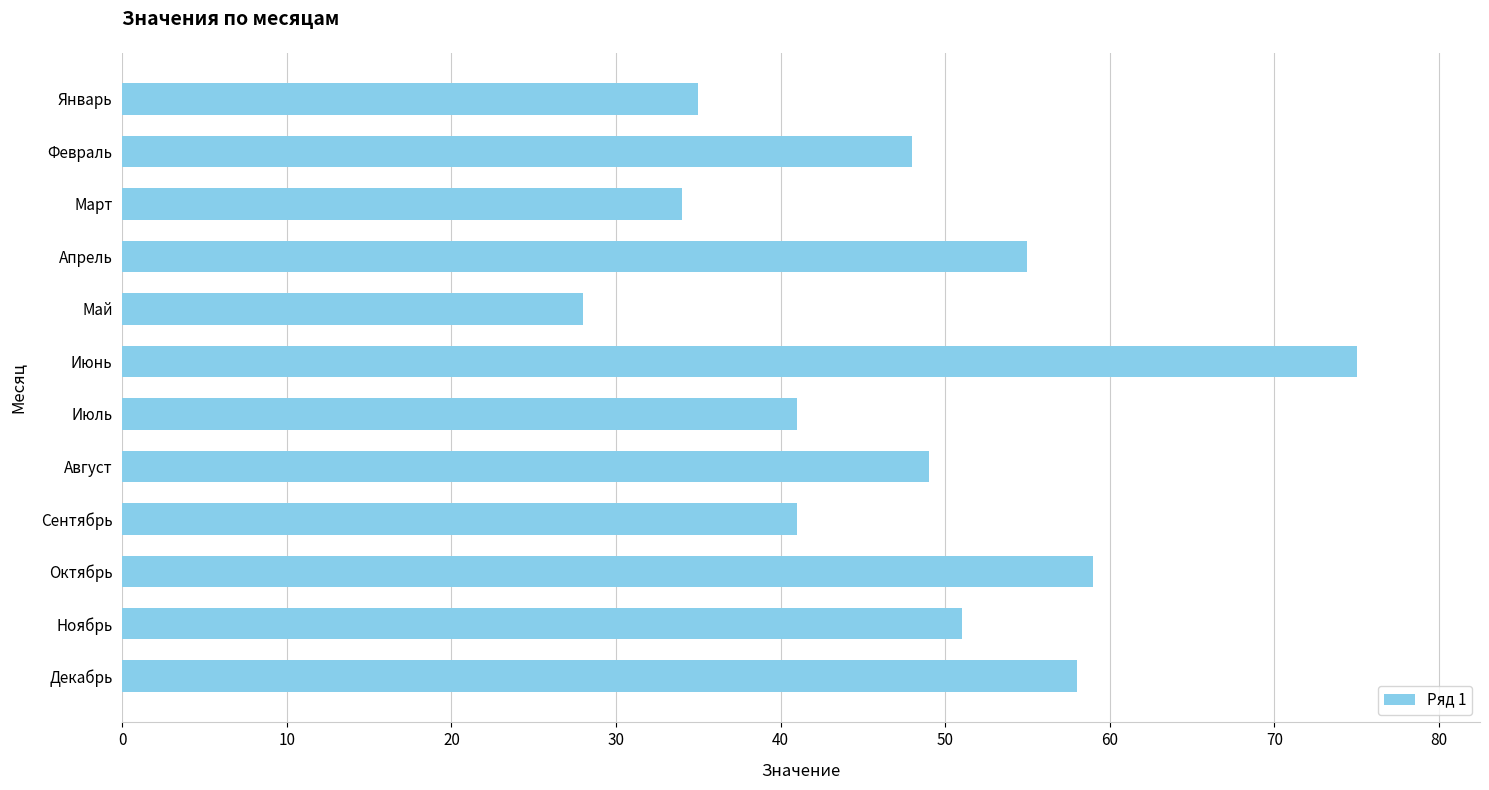

What is the ratio of the value at Февраль to the value at Сентябрь?

1.2